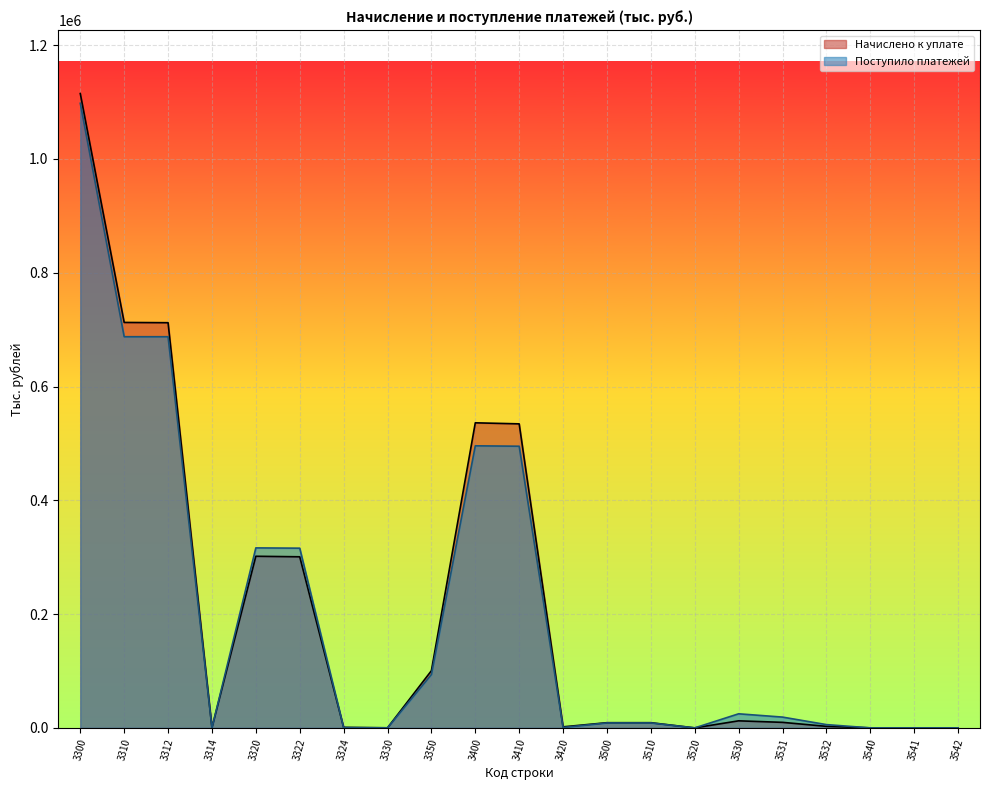

Which category has the lowest value in the Начислено к уплате series?

3520